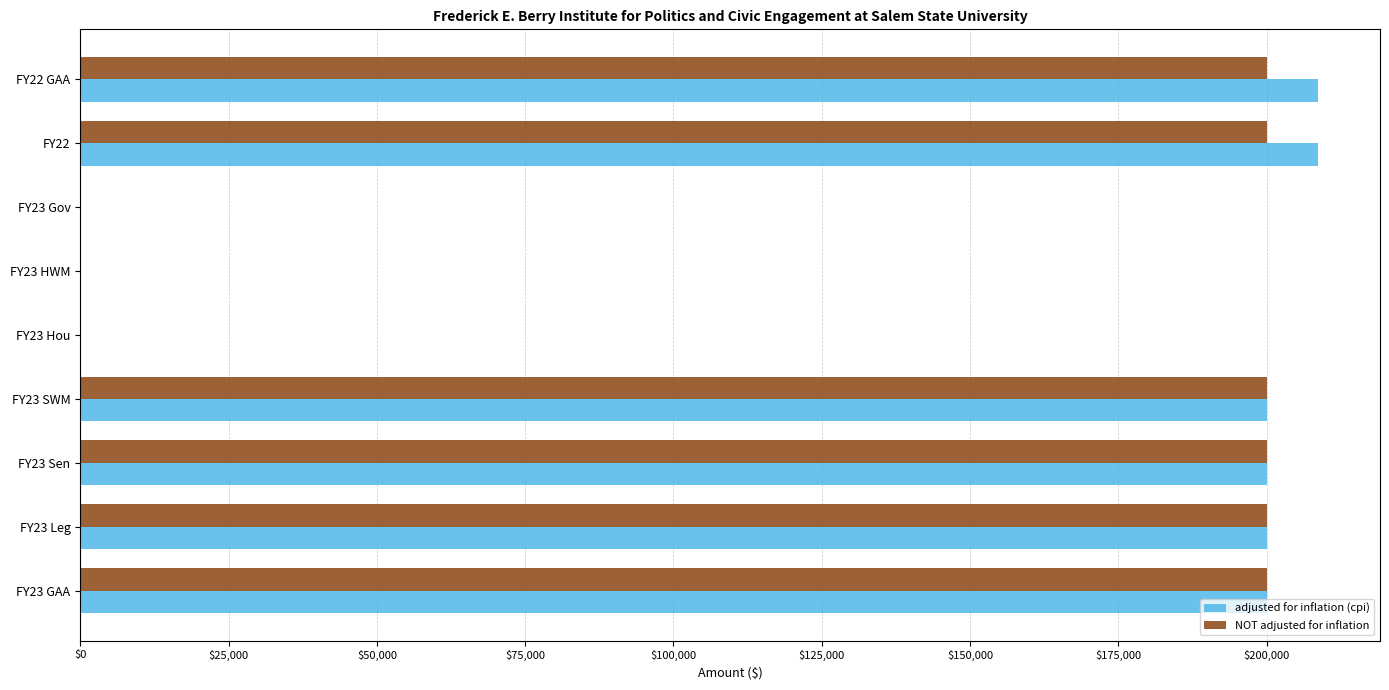

What is the sum of all NOT adjusted for inflation values?

1200000